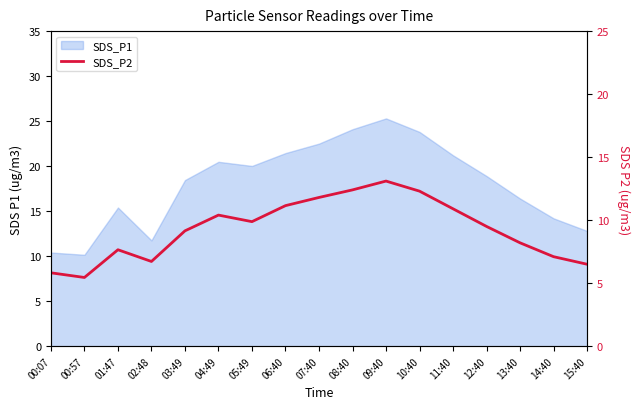

What is the sum of all values?

158.0